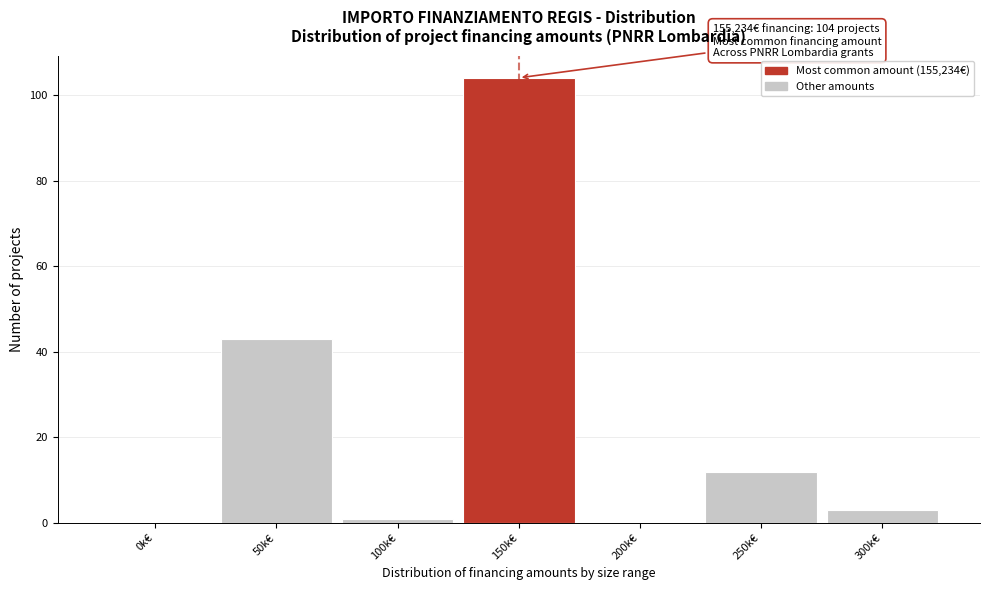

Reading left to right, what are all the values shown in this chart?

0k€=0	50k€=43	100k€=1	150k€=104	200k€=0	250k€=12	300k€=3